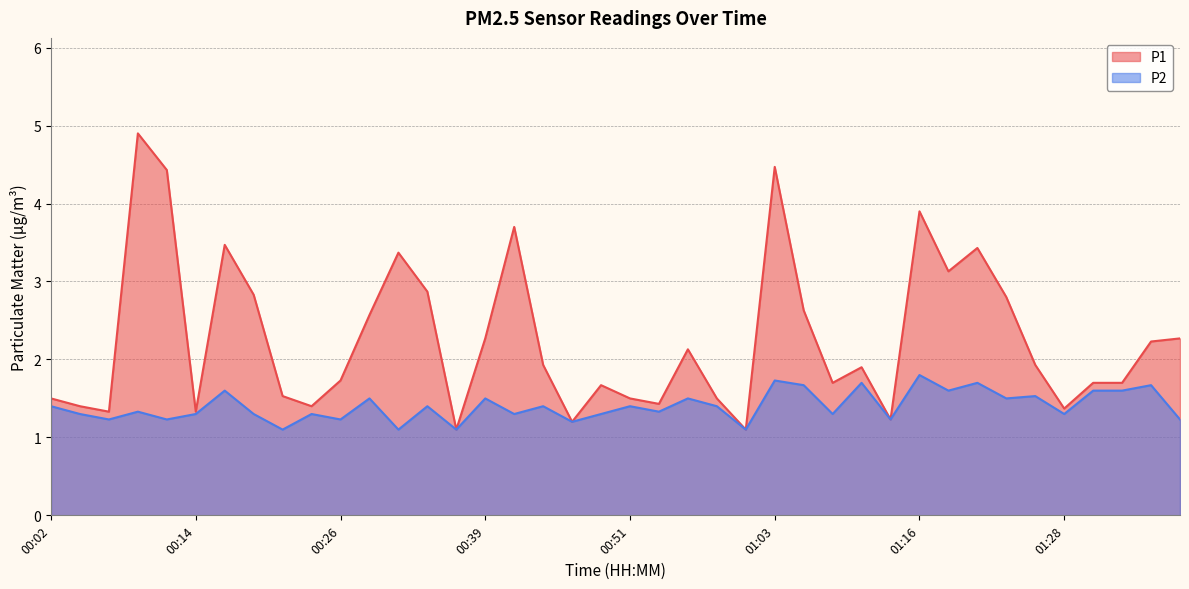

What is the label of the 24th point from the right?

00:41